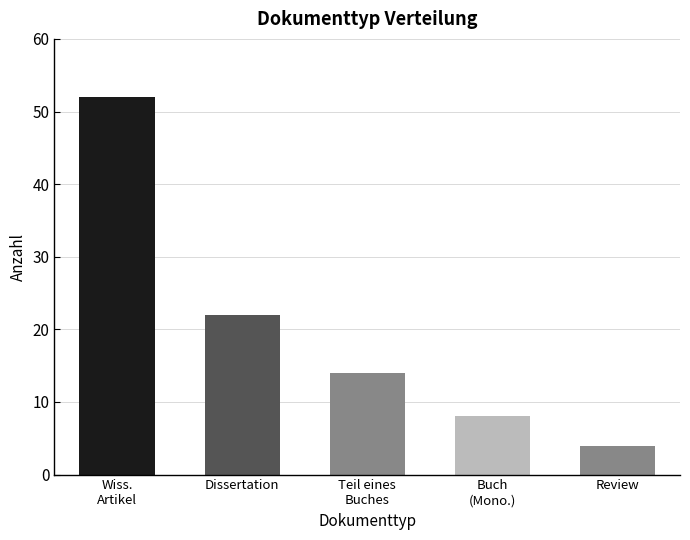

How many data points does each series have?

5